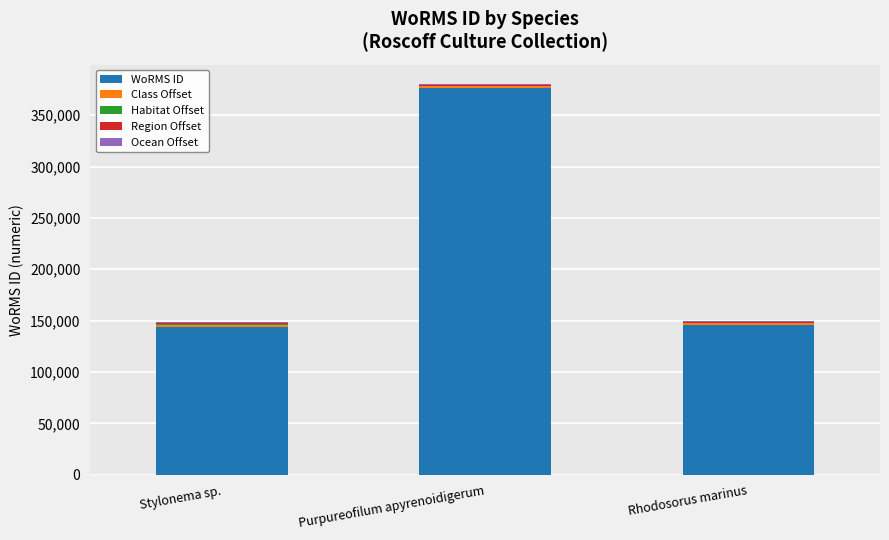

Does the chart contain stacked bars?

Yes